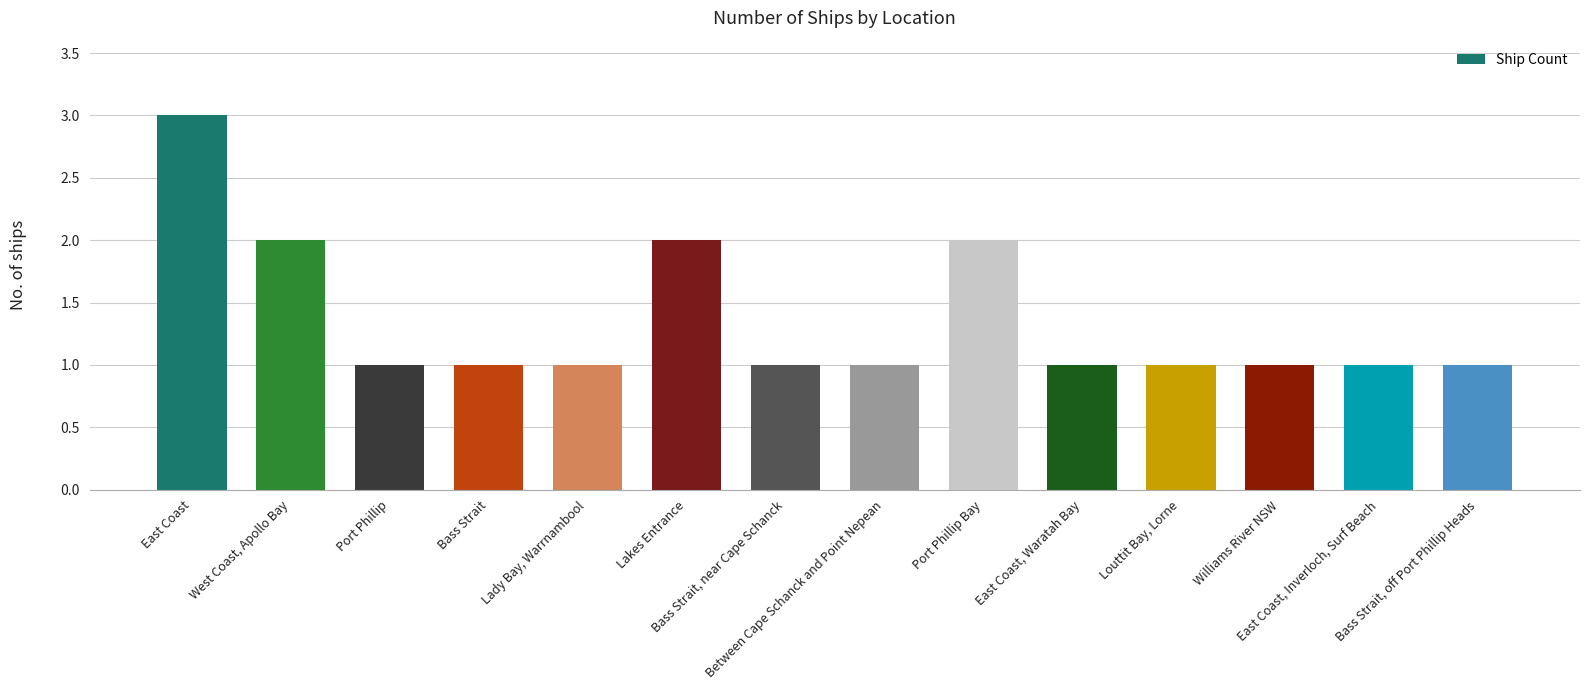

What is the maximum value shown in the chart?

3